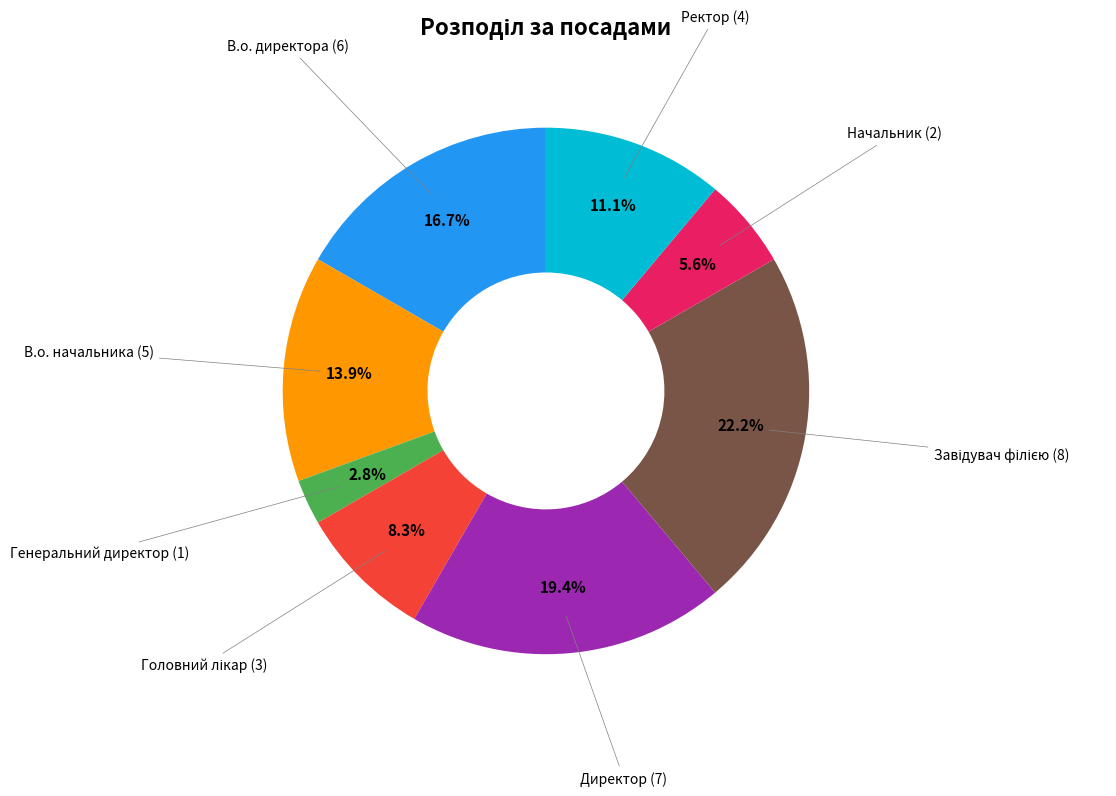

Is there any slice that represents more than half of the pie?

No